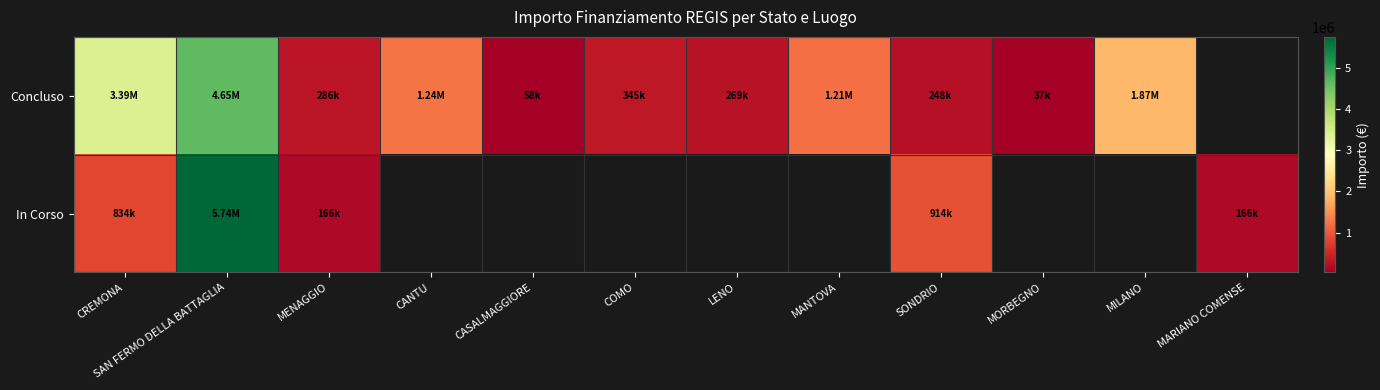

At which label does In Corso reach its peak?

SAN FERMO DELLA BATTAGLIA